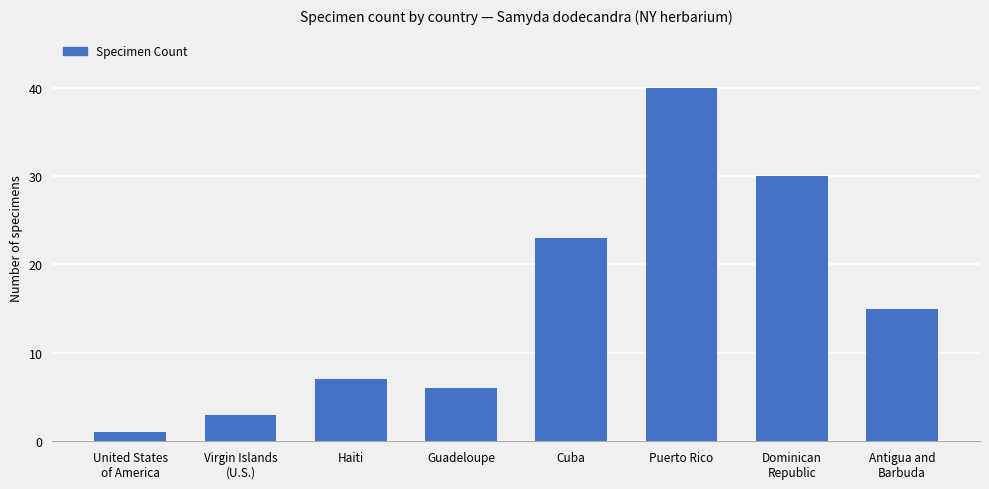

Is it true that the value at Antigua and
Barbuda is 15?

True